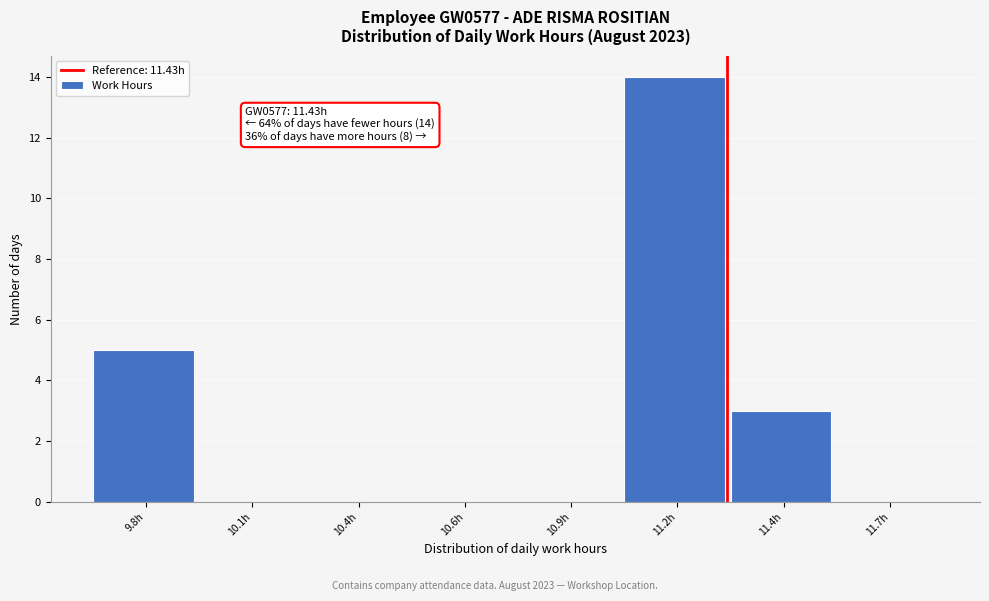

Reading left to right, transcribe all the data shown in this chart.

9.8h=5	10.1h=0	10.4h=0	10.6h=0	10.9h=0	11.2h=14	11.4h=3	11.7h=0